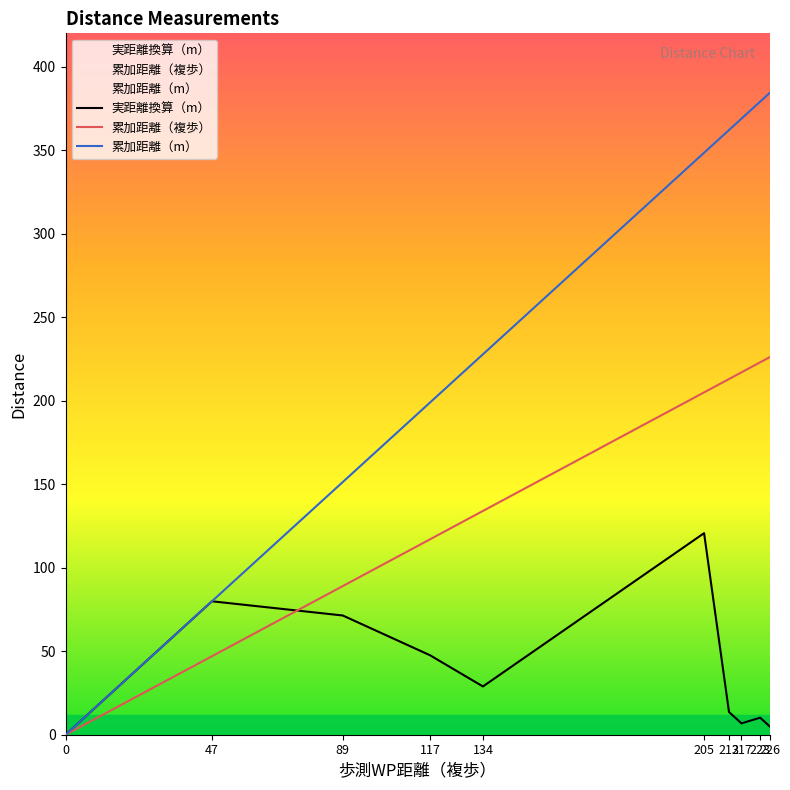

At how many categories does at least one series exceed 284?

5